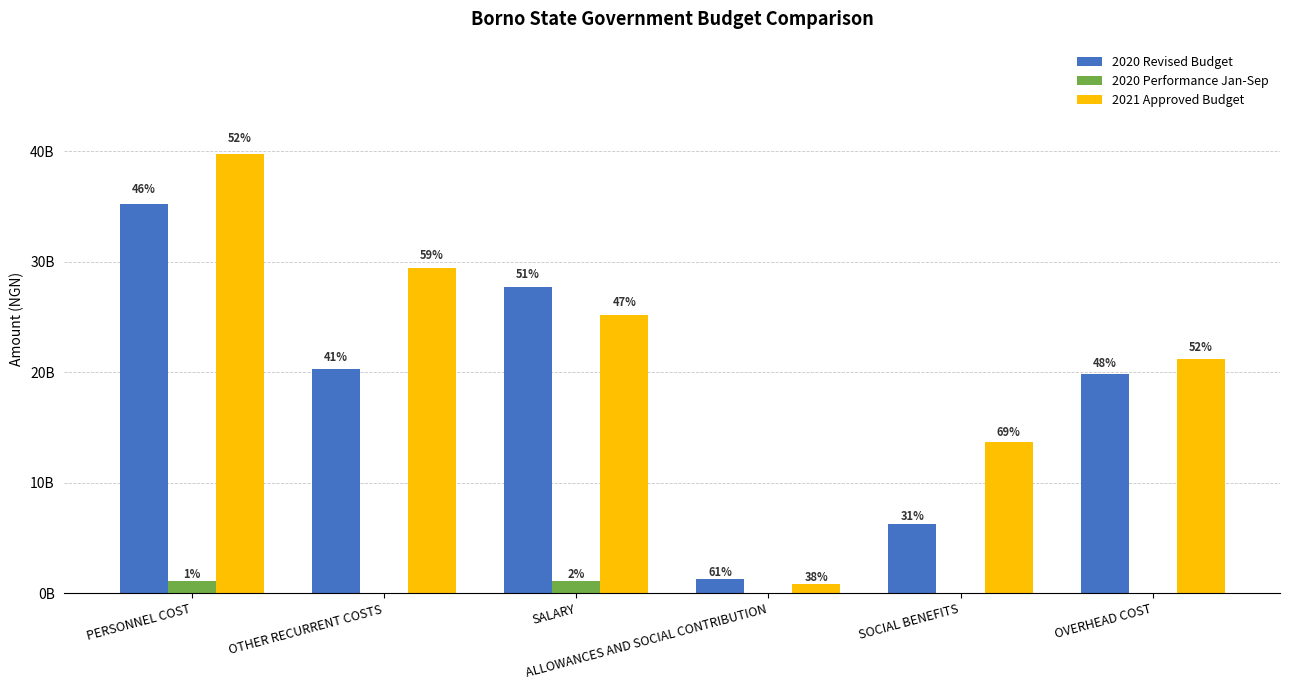

At which category is the sum across all series the highest?

PERSONNEL COST